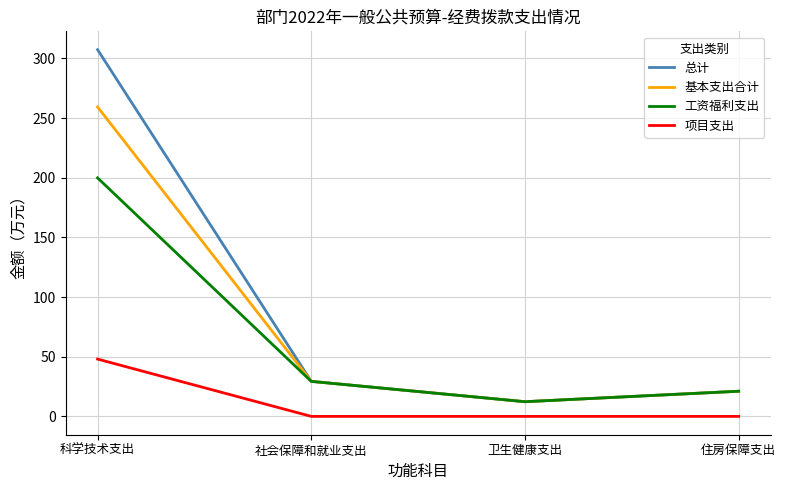

What is the difference between the maximum and second lowest values in the 项目支出 series?

48.0